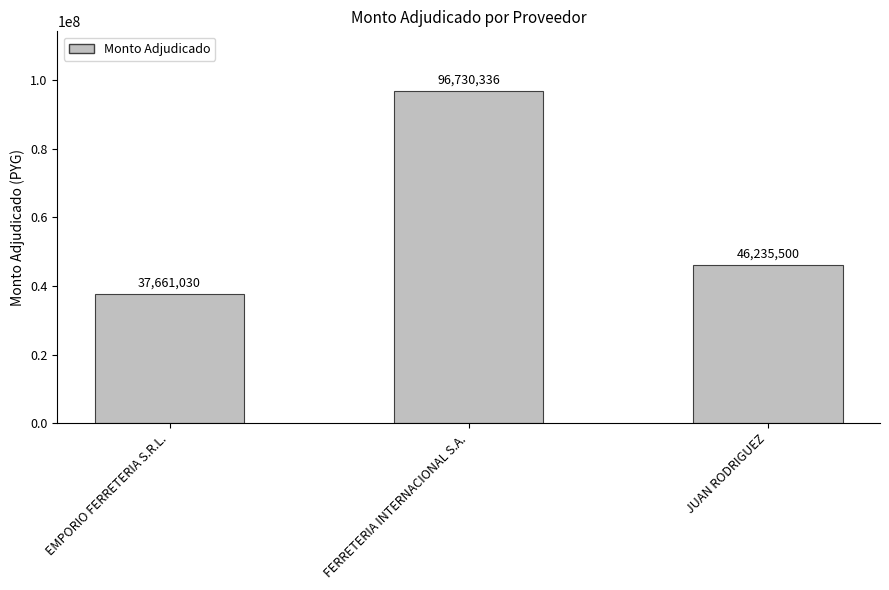

Where is the data nearest to the value 67195683?

JUAN RODRIGUEZ